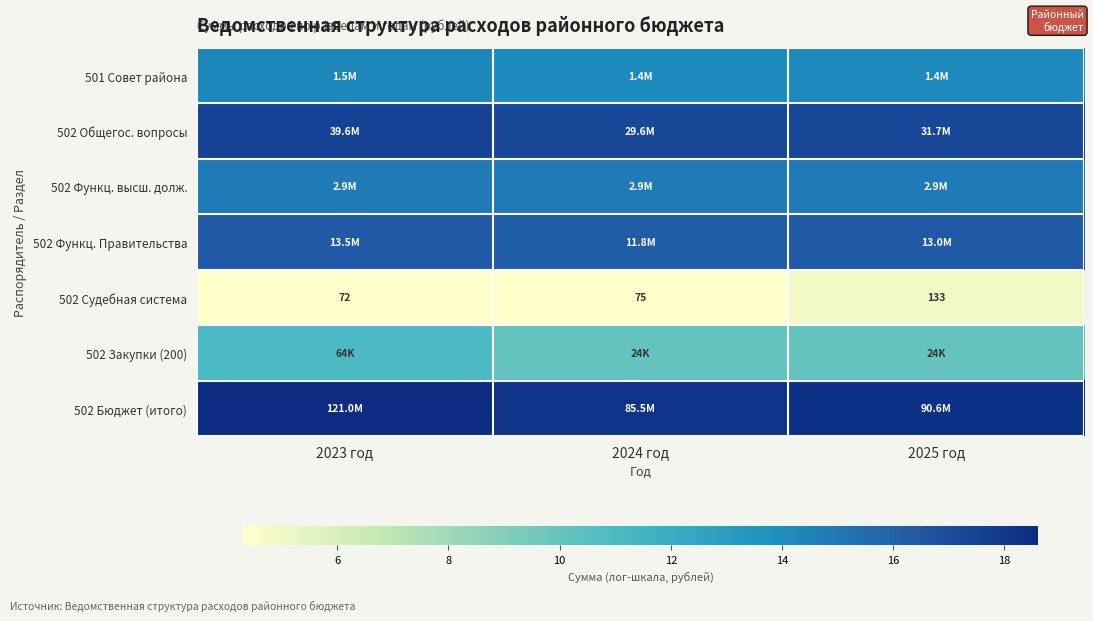

List the series in order of their peak value, highest first.

502 Бюджет (итого), 502 Общегос. вопросы, 502 Функц. Правительства, 502 Функц. высш. долж., 501 Совет района, 502 Закупки (200), 502 Судебная система